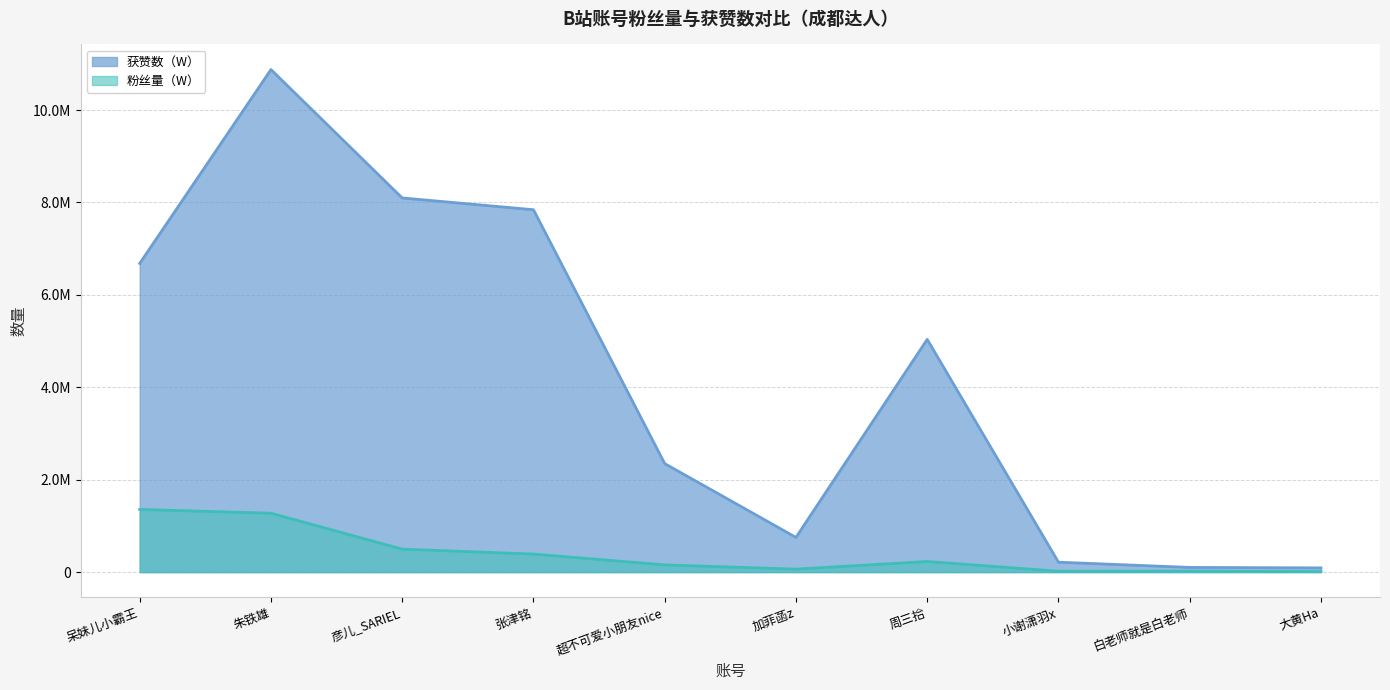

What is the value of the 获赞数（W） point at the 8th from the left?

214811